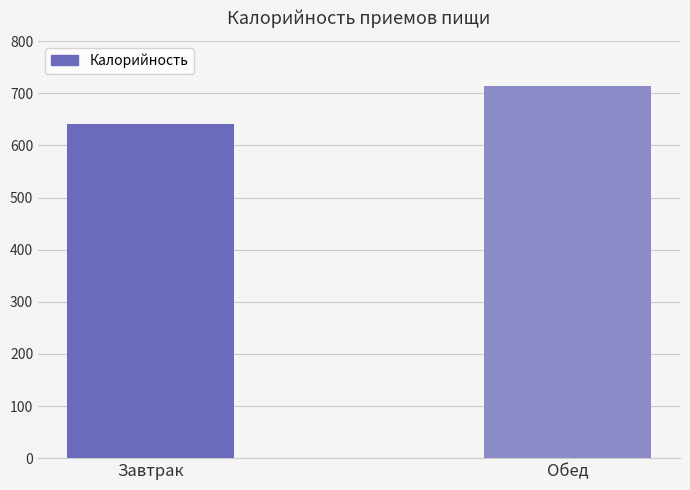

What is the change in value from Завтрак to Обед?

+73.0